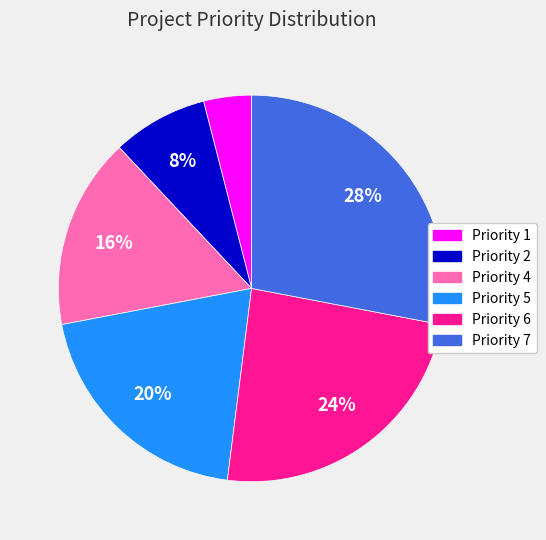

The Priority 2 slice represents 23% of the pie. True or false?

False